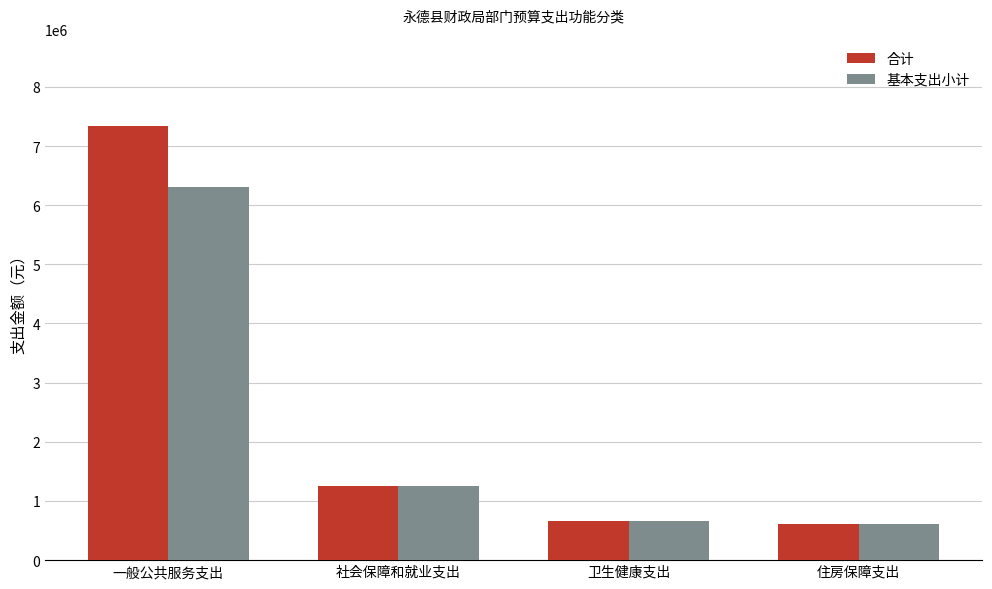

How many distinct data groups are displayed?

2